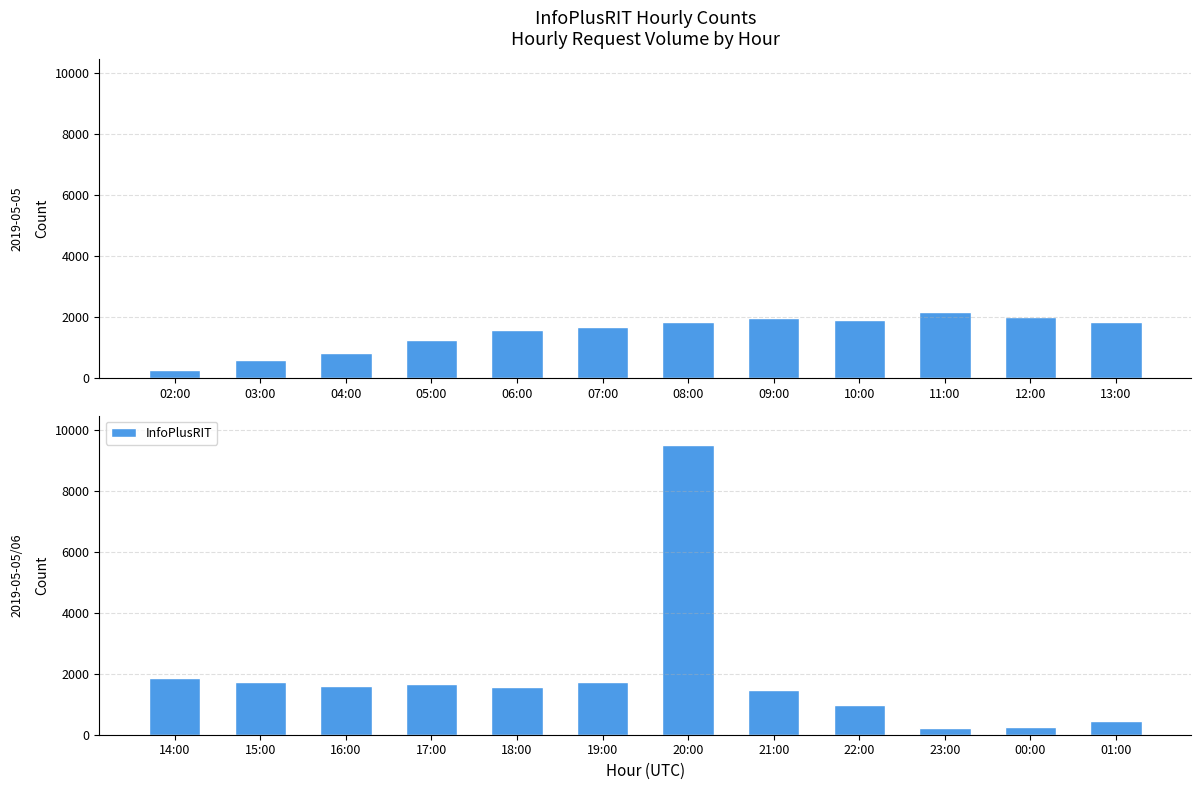

What is the smallest value displayed?

219